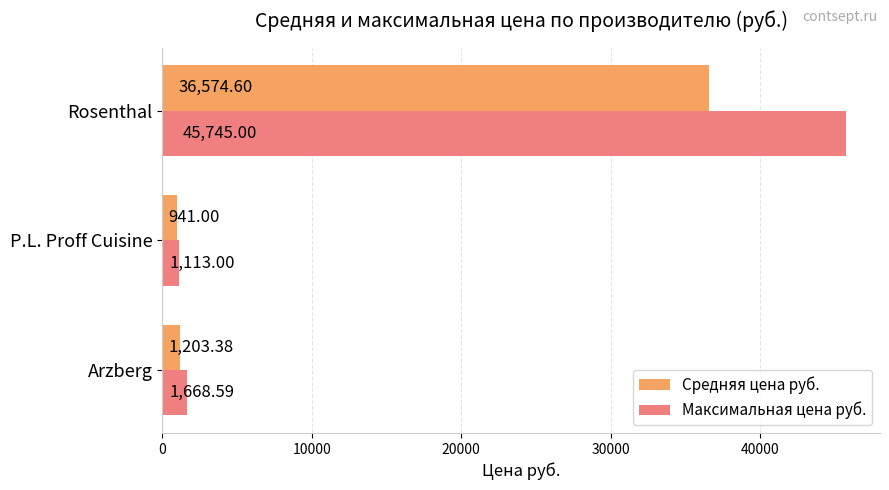

At which category is the sum across all series the highest?

Rosenthal